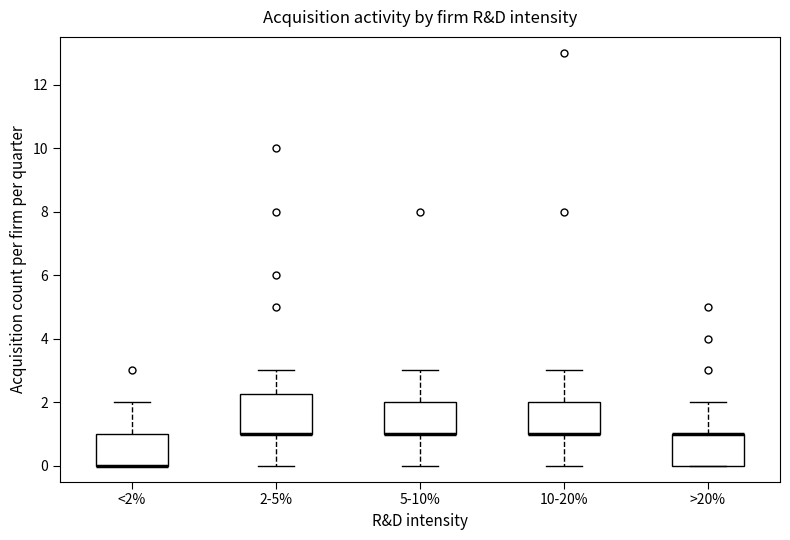

Where does the lower whisker of the box for 2-5% end on the y-axis? The values are not printed on the chart, so give them approximately, as read against the axis.

0.0